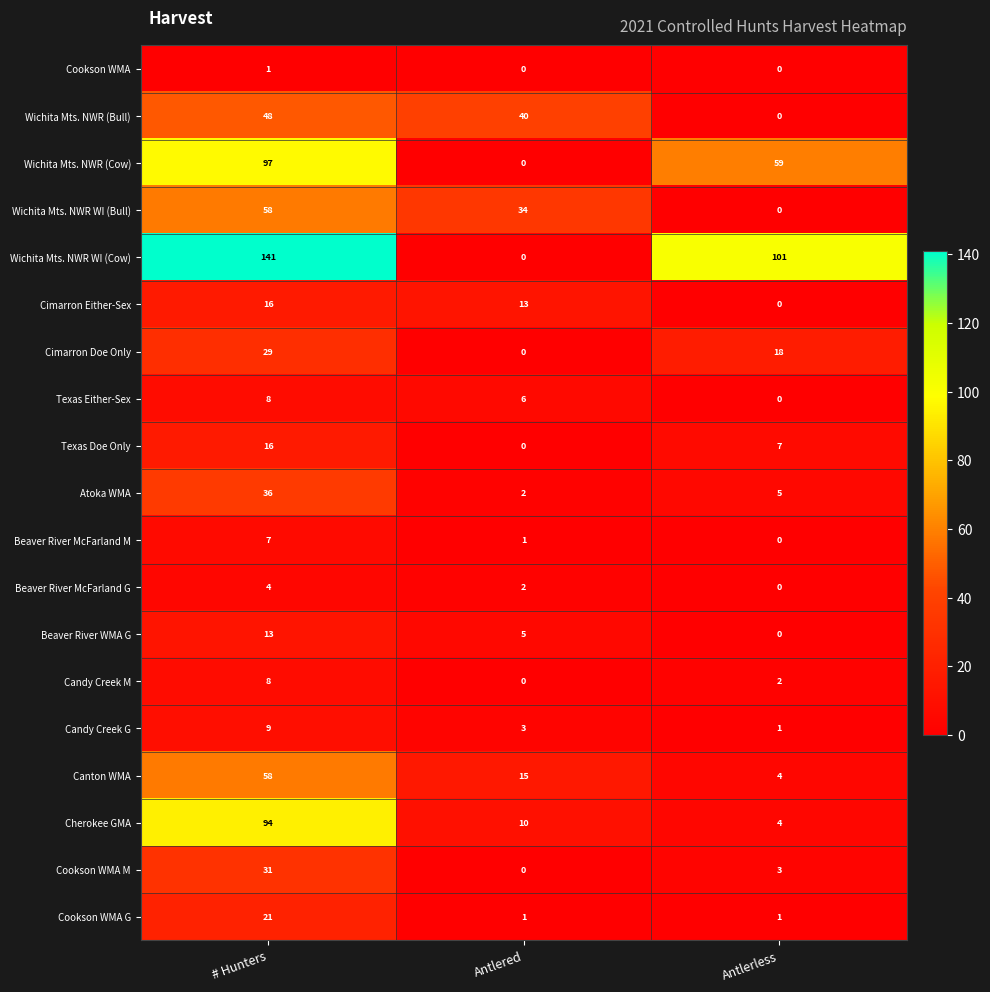

Which series has the largest range (max minus min)?

Wichita Mts. NWR WI (Cow)